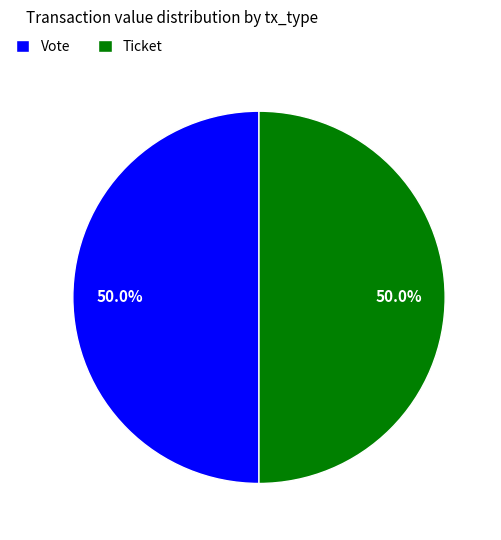

To the nearest percent, what is the difference between the Vote and Ticket slice percentages?

0%